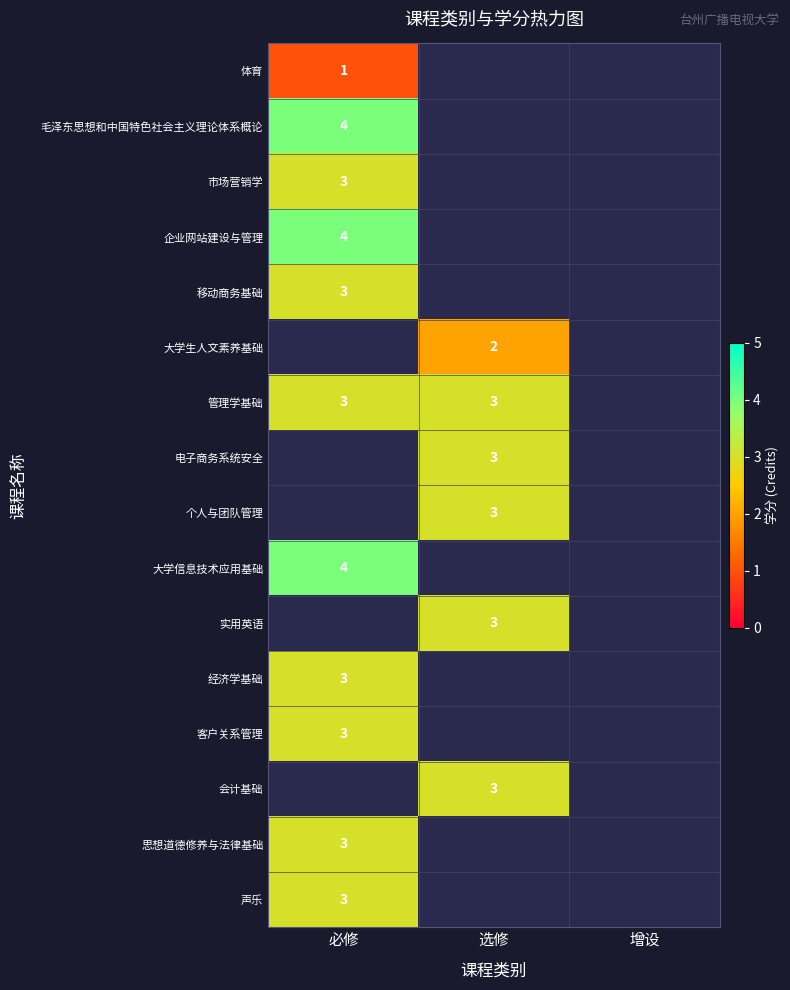

Is it true that 实用英语 equals 1 at 选修?

False